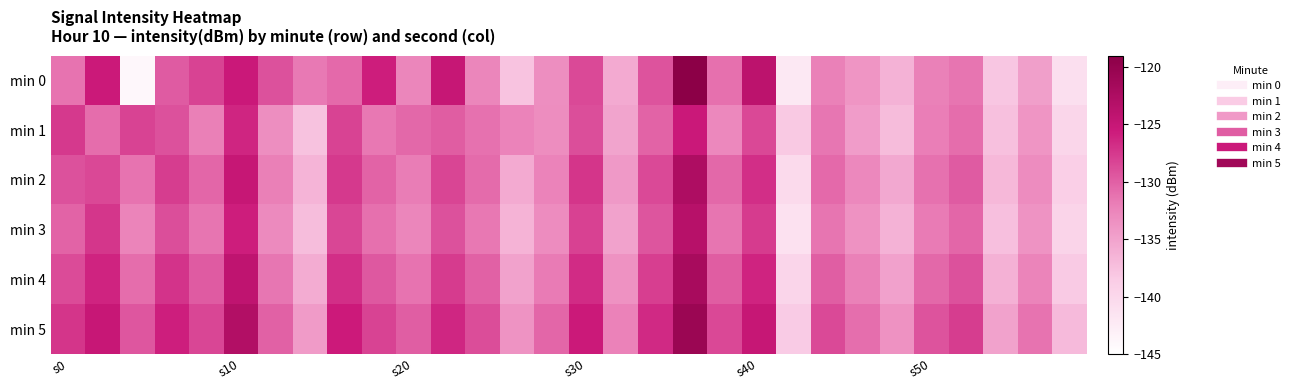

Reading left to right, extract all data points from this chart.

min 0: -131.2	-125.5	-144.1	-129.7	-128.2	-125.4	-129.1	-131.7	-130.6	-125.7	-132.6	-125.0	-132.5	-137.8	-133.3	-128.6	-135.6	-129.2	-119.1	-131.0	-123.9	-142.1	-132.2	-133.9	-136.3	-132.2	-131.3	-138.1	-134.7	-140.9
min 1: -127.6	-130.8	-128.2	-129.1	-132.0	-126.3	-133.3	-137.6	-128.2	-131.5	-130.5	-129.8	-131.1	-132.4	-133.2	-128.9	-135.1	-130.2	-125.3	-132.8	-128.5	-138.2	-131.4	-134.5	-137.1	-131.9	-130.8	-137.5	-133.9	-139.8
min 2: -129.1	-128.5	-131.2	-127.8	-130.4	-124.9	-132.1	-136.5	-127.6	-130.2	-131.8	-128.3	-130.7	-135.6	-132.4	-127.3	-134.2	-128.6	-122.5	-130.5	-126.9	-140.3	-130.6	-132.8	-135.5	-131.1	-129.7	-136.8	-133.1	-138.9
min 3: -130.2	-127.4	-132.5	-128.9	-131.3	-125.8	-133.0	-137.2	-128.4	-131.0	-132.6	-129.1	-131.5	-136.4	-133.1	-128.1	-135.0	-129.3	-123.4	-131.3	-127.7	-141.2	-131.3	-133.6	-136.3	-131.7	-130.4	-137.4	-133.7	-139.6
min 4: -128.7	-126.2	-130.8	-127.2	-129.7	-124.2	-131.4	-135.8	-126.9	-129.5	-131.2	-127.7	-130.1	-135.0	-131.7	-126.7	-133.6	-127.9	-121.9	-129.8	-126.2	-139.7	-129.9	-132.2	-134.9	-130.5	-129.1	-136.2	-132.5	-138.3
min 5: -127.3	-125.0	-129.4	-125.9	-128.4	-122.9	-130.1	-134.4	-125.6	-128.2	-129.9	-126.4	-128.8	-133.7	-130.4	-125.4	-132.3	-126.6	-120.6	-128.5	-124.9	-138.4	-128.6	-130.9	-133.6	-129.2	-127.8	-135.0	-131.2	-137.0